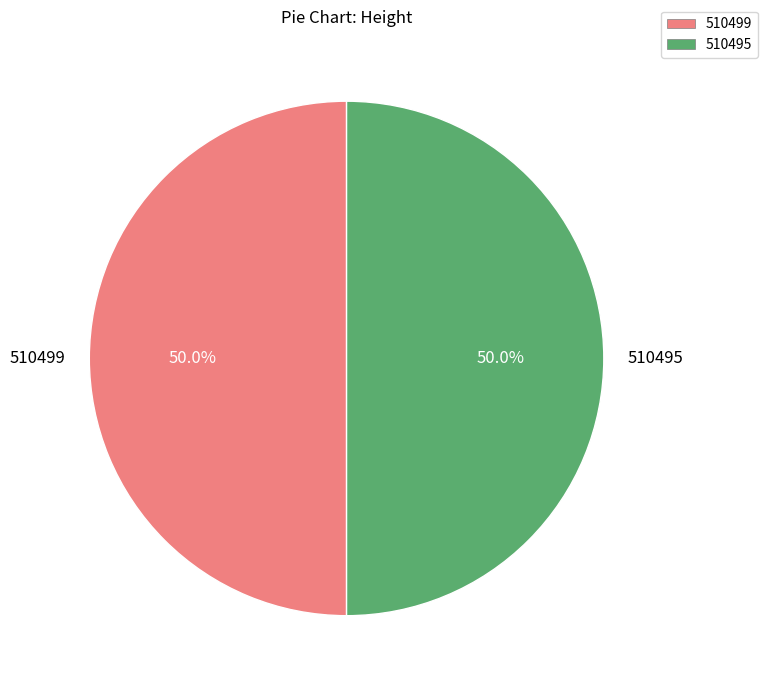

How many slices are in this pie chart?

2